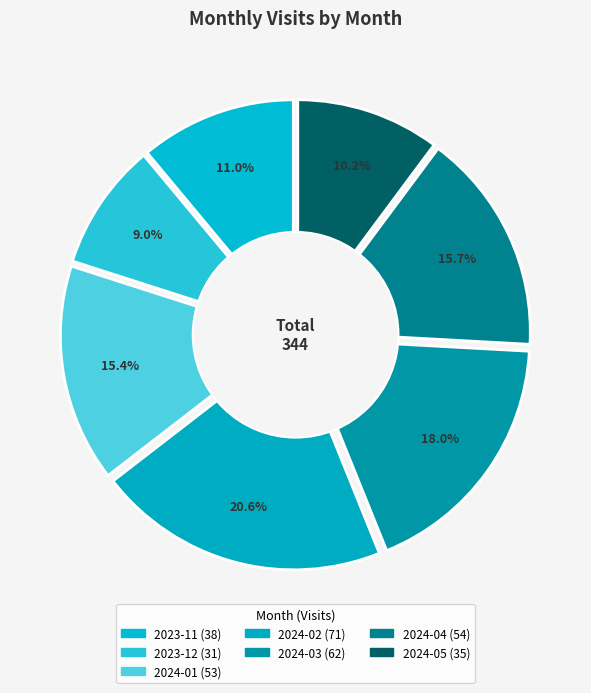

Is it true that 2024-02 is 31% of the pie?

False